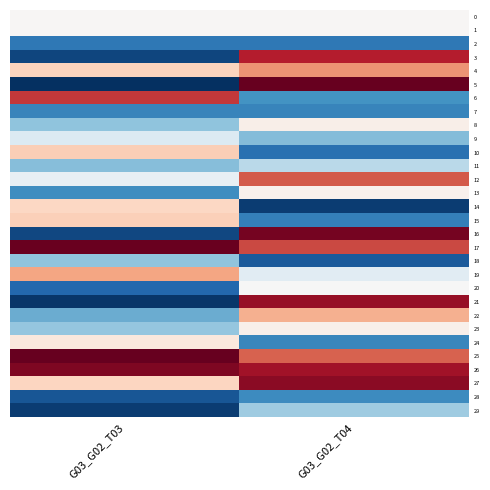

At which category is the sum across all series the highest?

G03_G02_T04